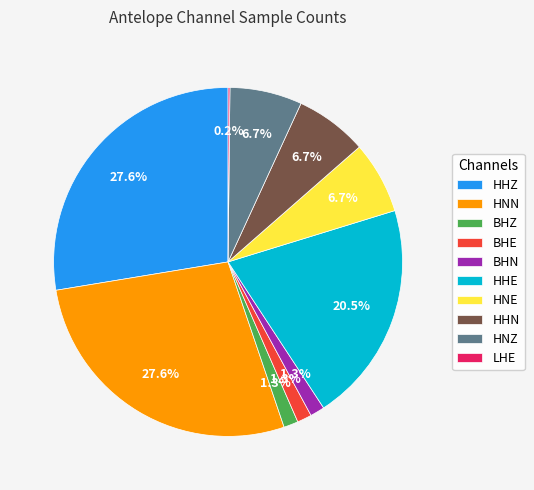

Do HNN and BHZ together represent more than half of the pie?

No